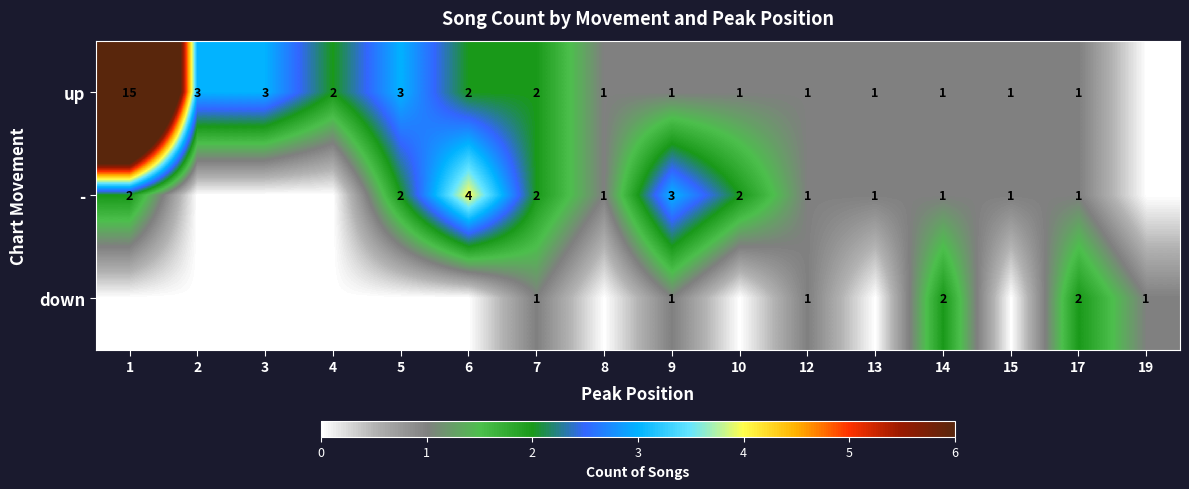

True or false: down has a value of 1 at 14.

False